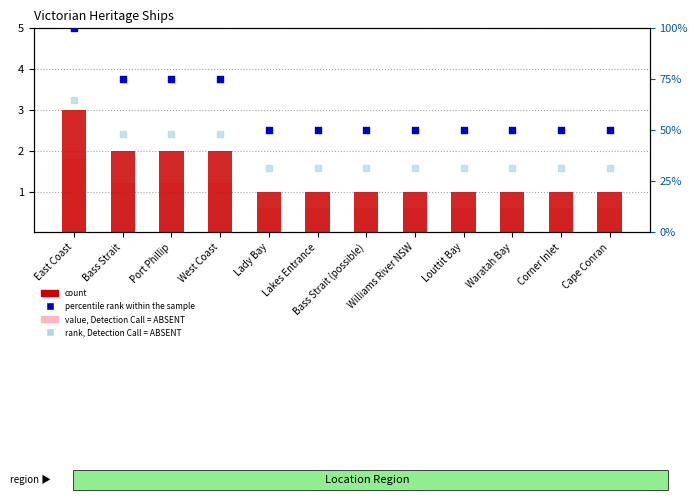

Is the value of value, Detection Call = ABSENT at Bass Strait greater than the value of count at Lakes Entrance?

Yes